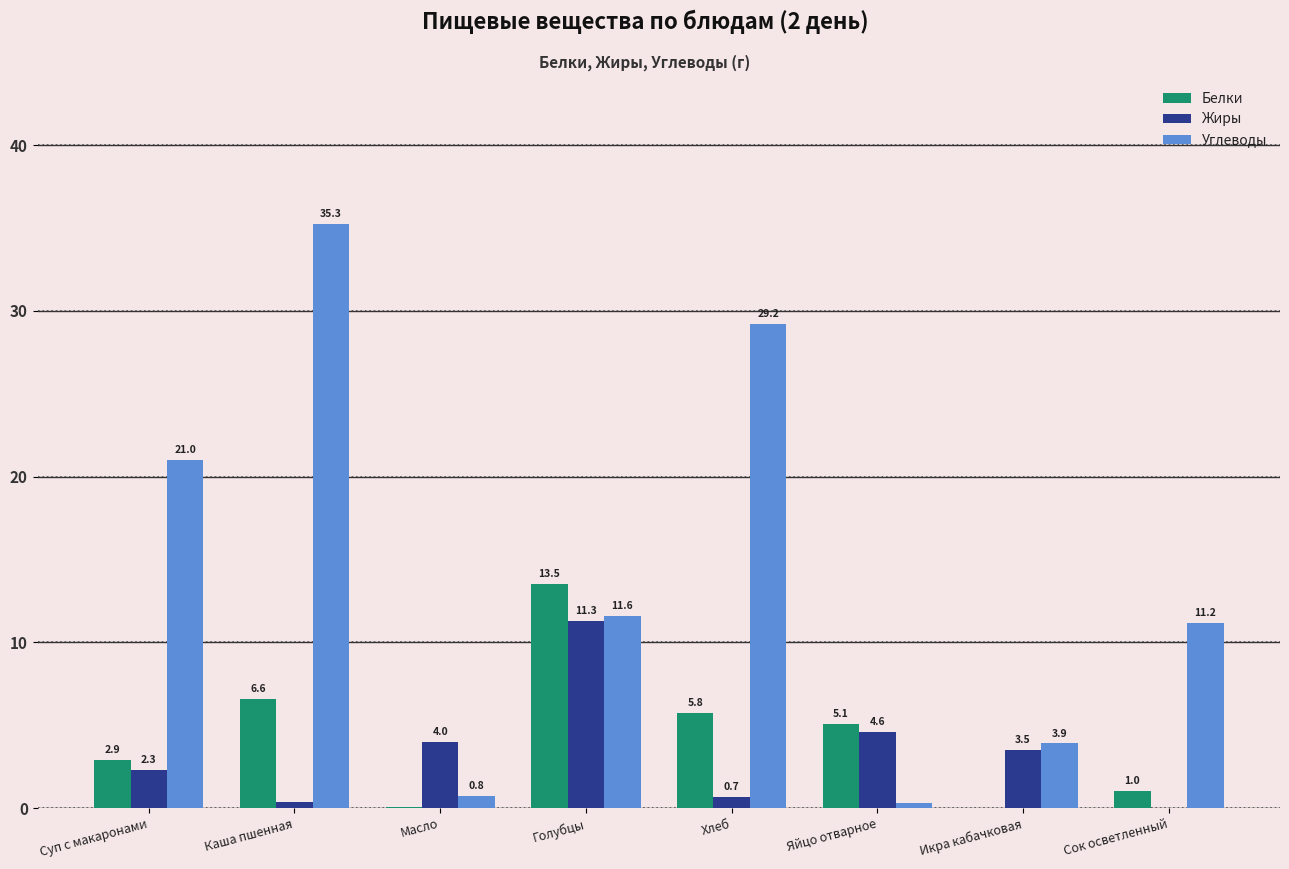

How many series are shown in this chart?

3